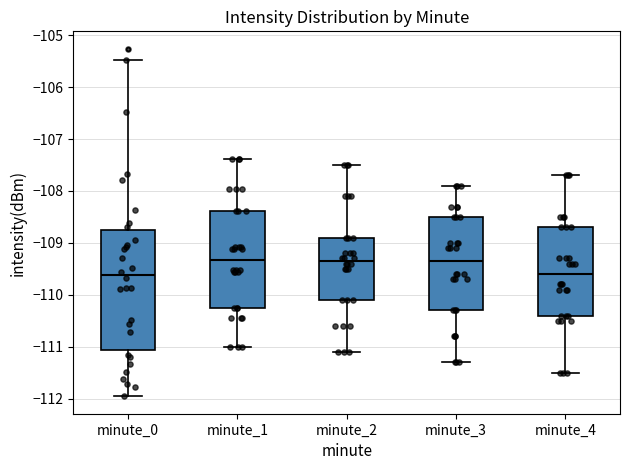

Where is the lower edge of the box for minute_2 on the y-axis? The values are not printed on the chart, so give them approximately, as read against the axis.

-110.1